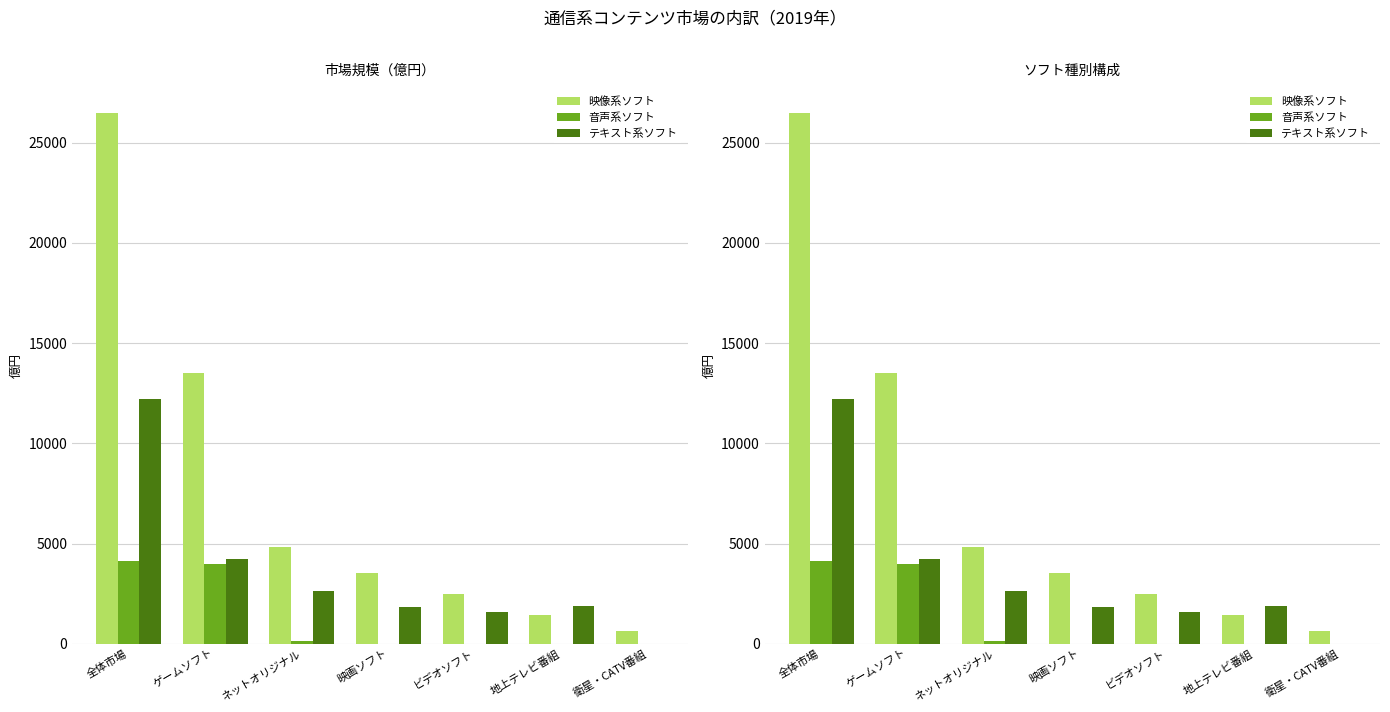

Which label corresponds to the largest value in the chart?

全体市場